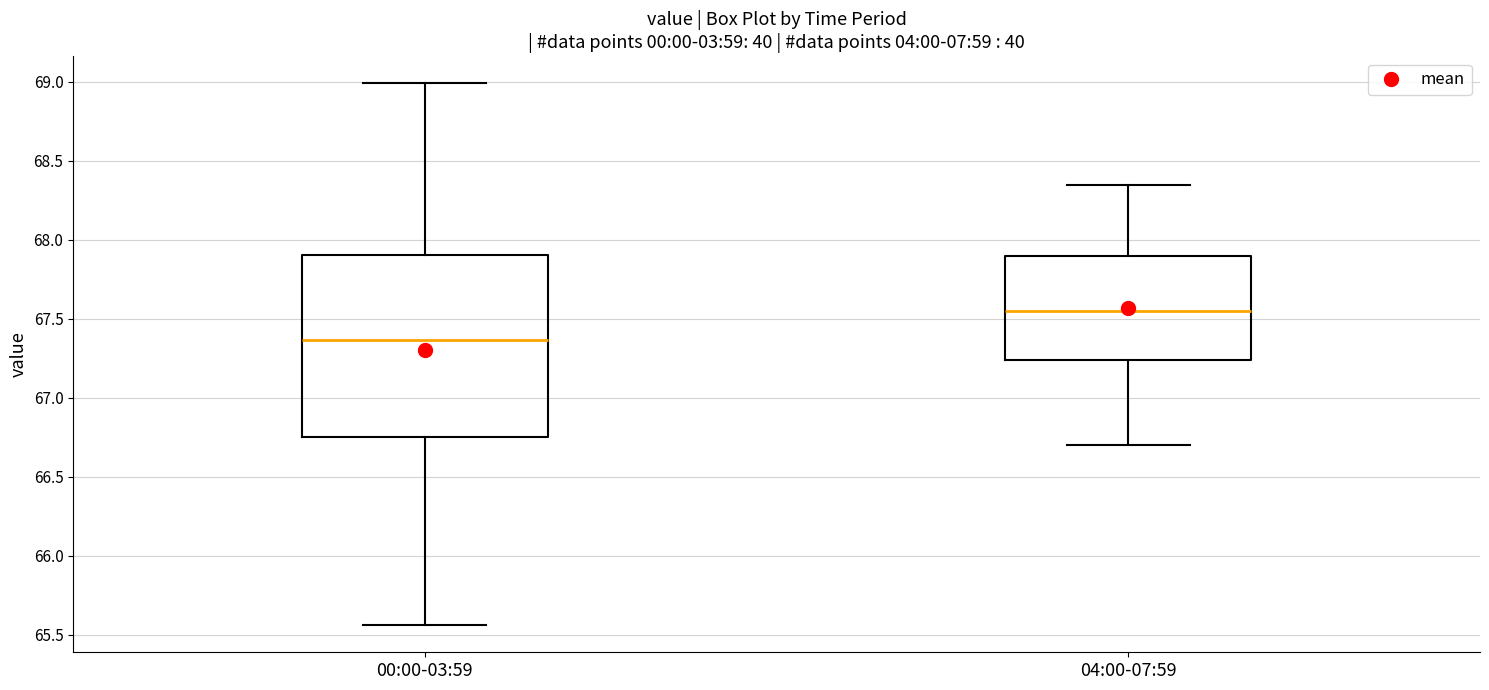

Comparing the boxes themselves (not the whiskers), which one is the tallest?

00:00-03:59